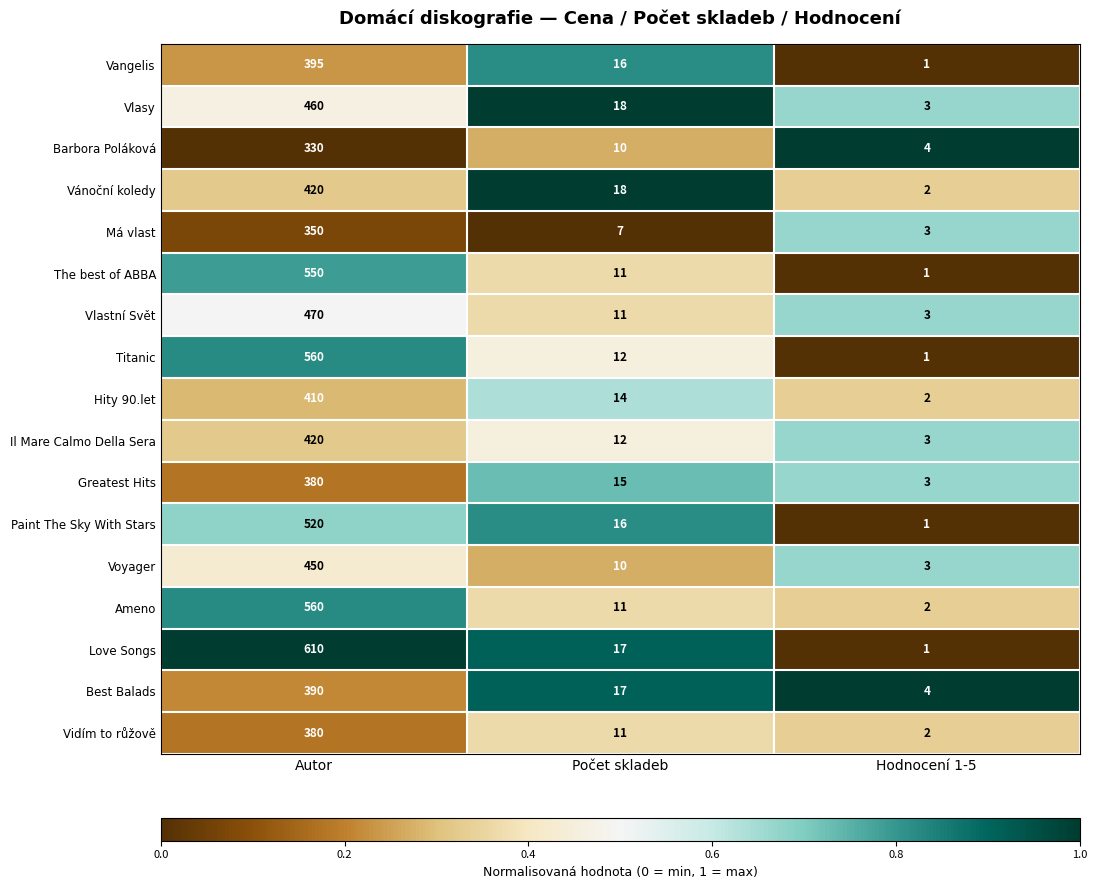

Is the value of Barbora Poláková at Autor greater than the value of Vangelis at Počet skladeb?

Yes